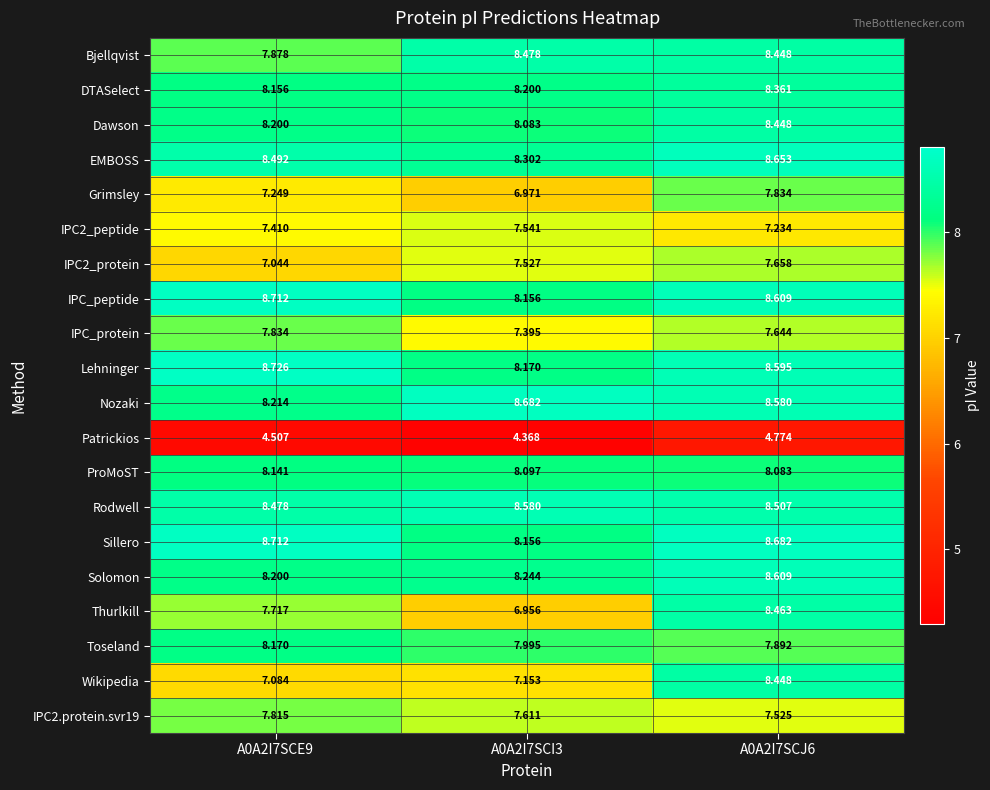

Which series has the largest range (max minus min)?

Thurlkill